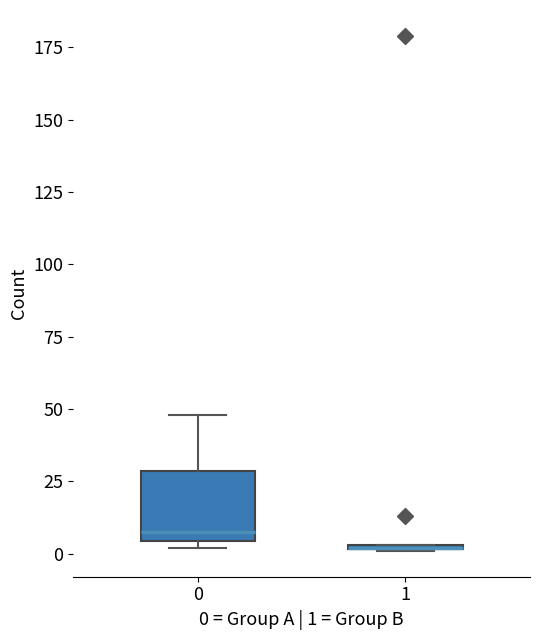

Which box is the tallest, from its lower edge to its upper edge?

0